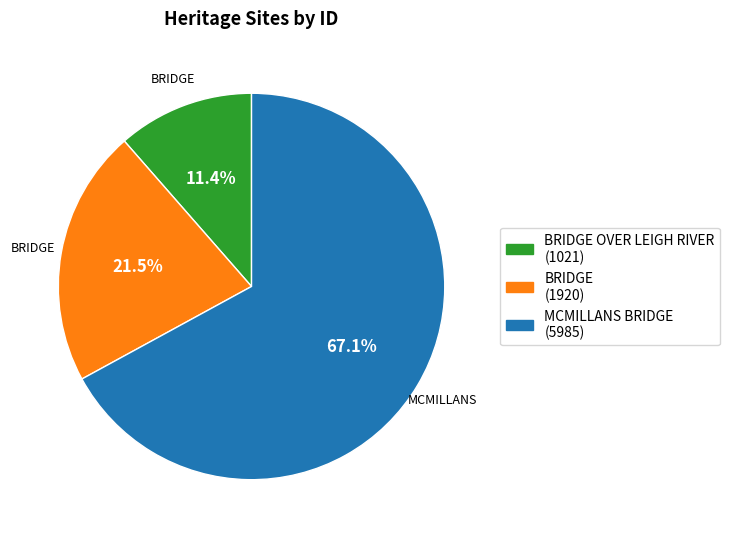

What is the smallest slice in the pie chart?

BRIDGE OVER LEIGH RIVER